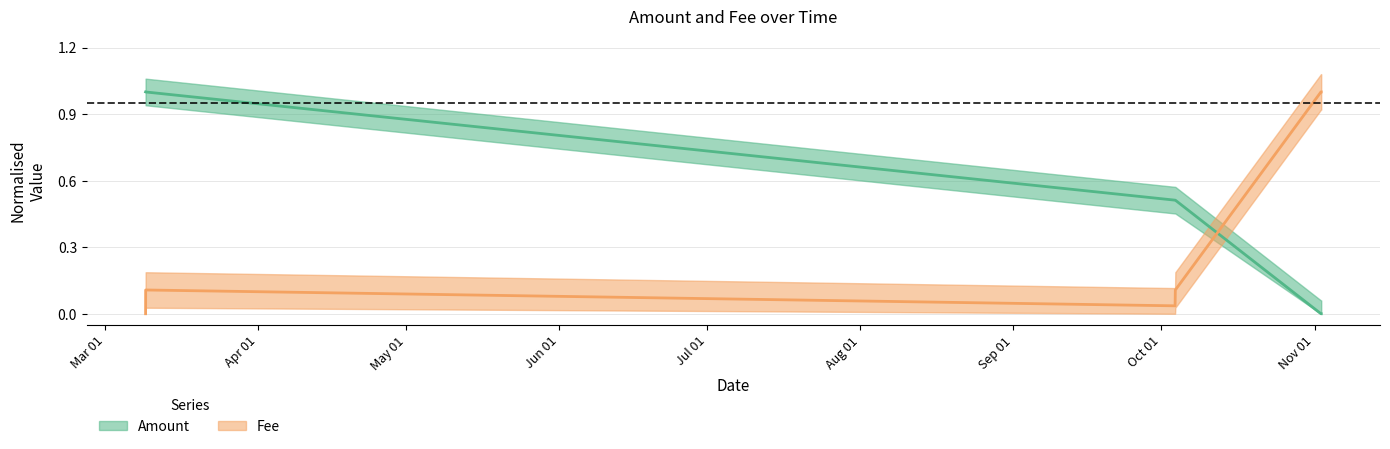

True or false: Amount has a value of 0.3 at 2023-10-03 19:24:00.

False